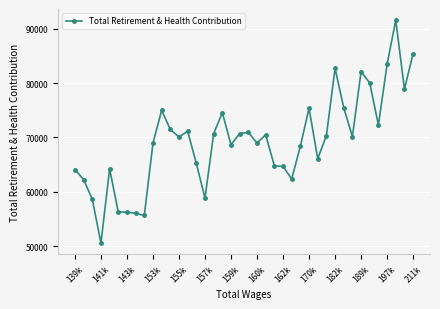

What is the value of the 7th point from the left?

56271